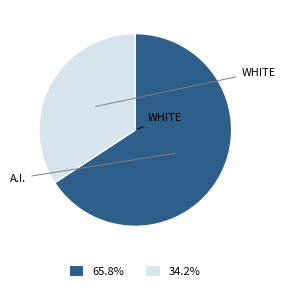

Is there a majority slice in this chart?

Yes